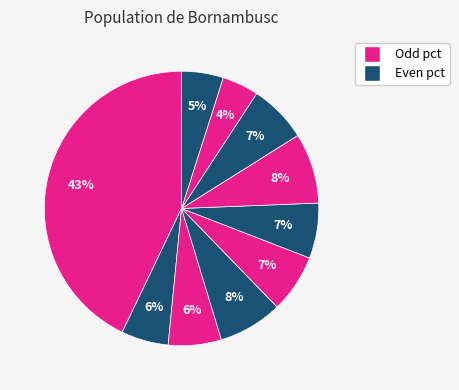

Count the number of slices in the pie.

10